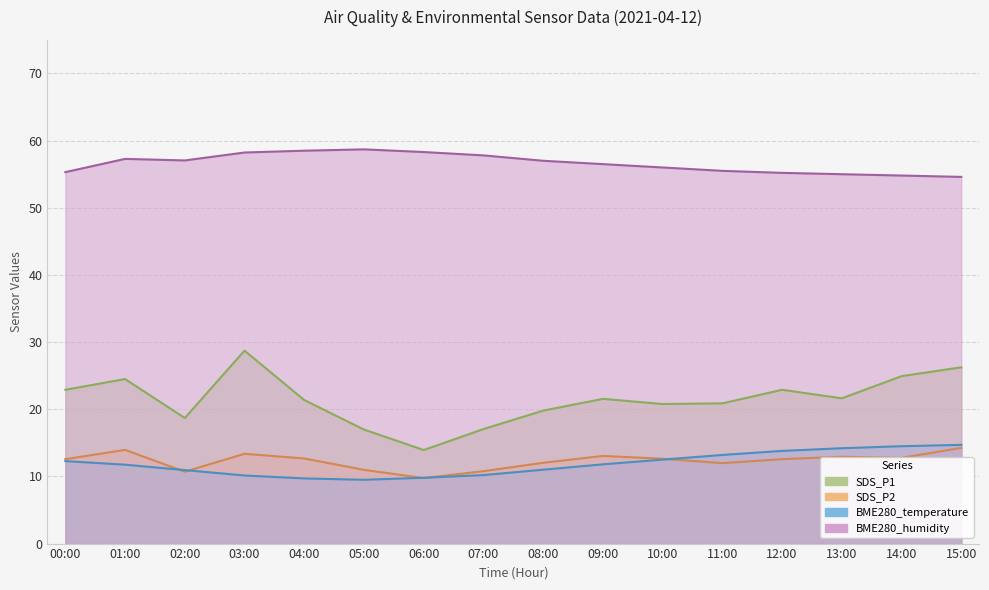

Where does the BME280_humidity series first go above 57?

01:00